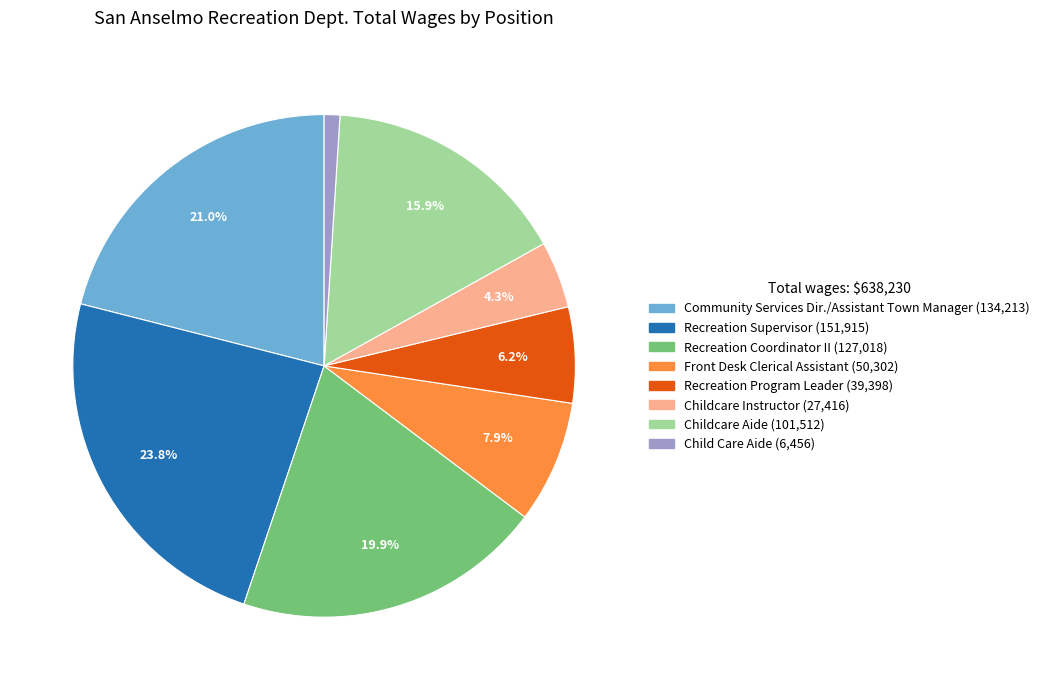

Between Childcare Aide and Recreation Coordinator II, which is larger?

Recreation Coordinator II